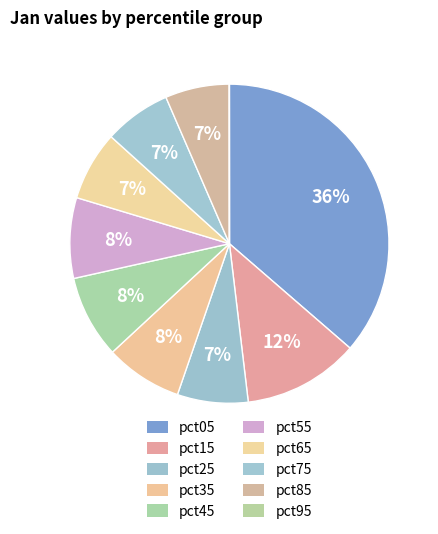

To the nearest percent, what portion does pct45 represent?

8%